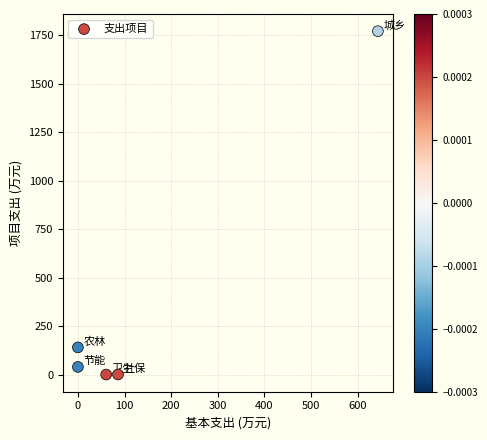

What Y value in the scatter plot is closest to 886?

140.2